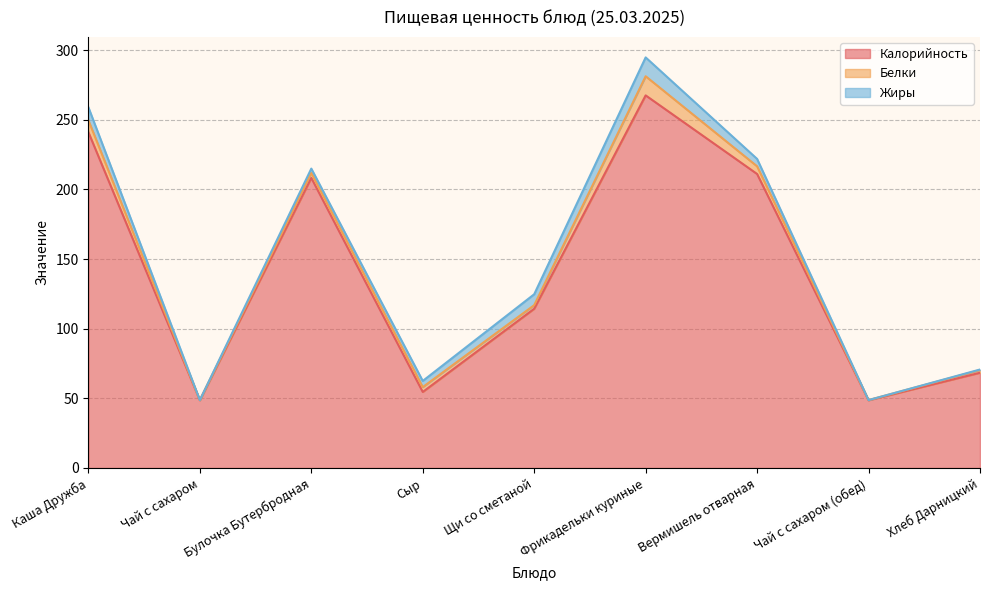

What is the label of the 9th point from the left?

Хлеб Дарницкий